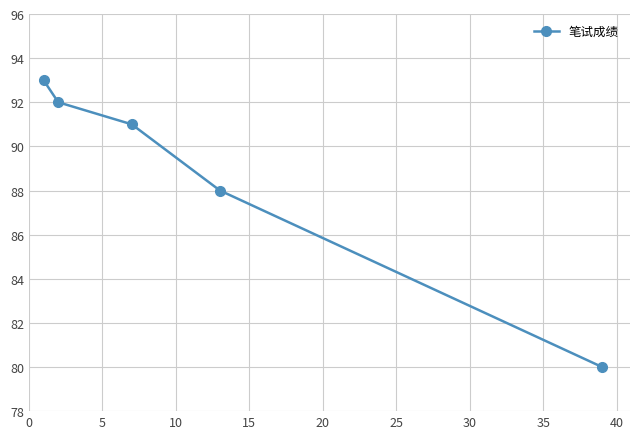

Does the chart display data point markers on the line(s)?

Yes